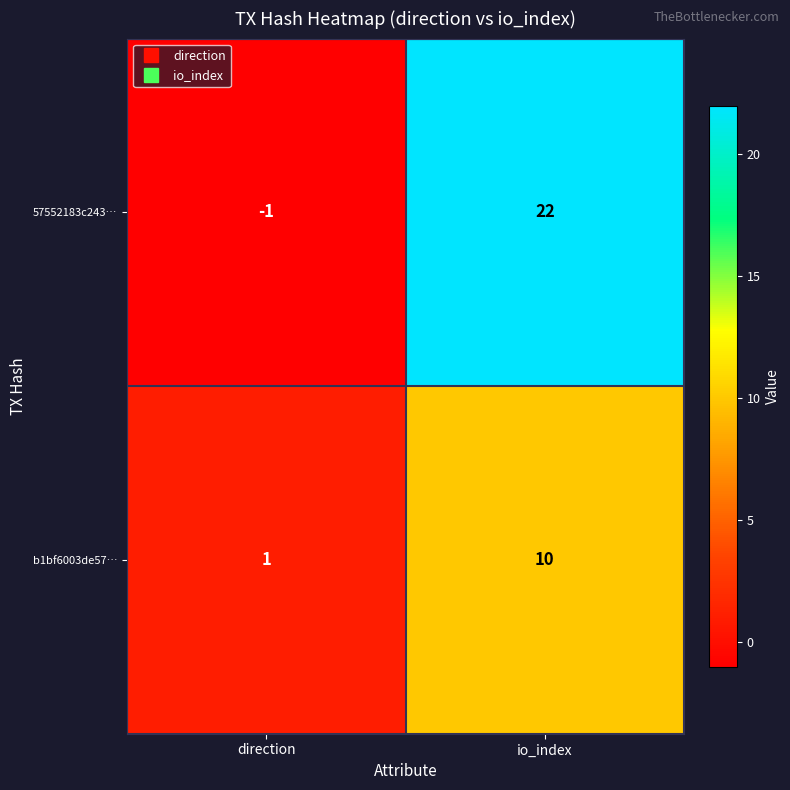

What is the difference between the 57552183c243… values at direction and io_index?

23